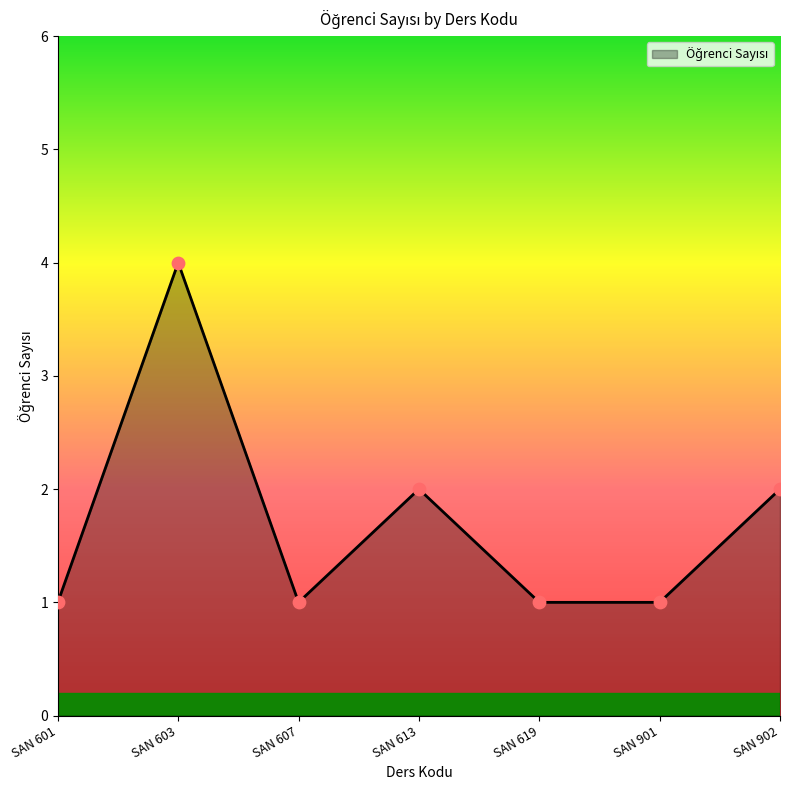

Between SAN 902 and SAN 601, which is larger?

SAN 902